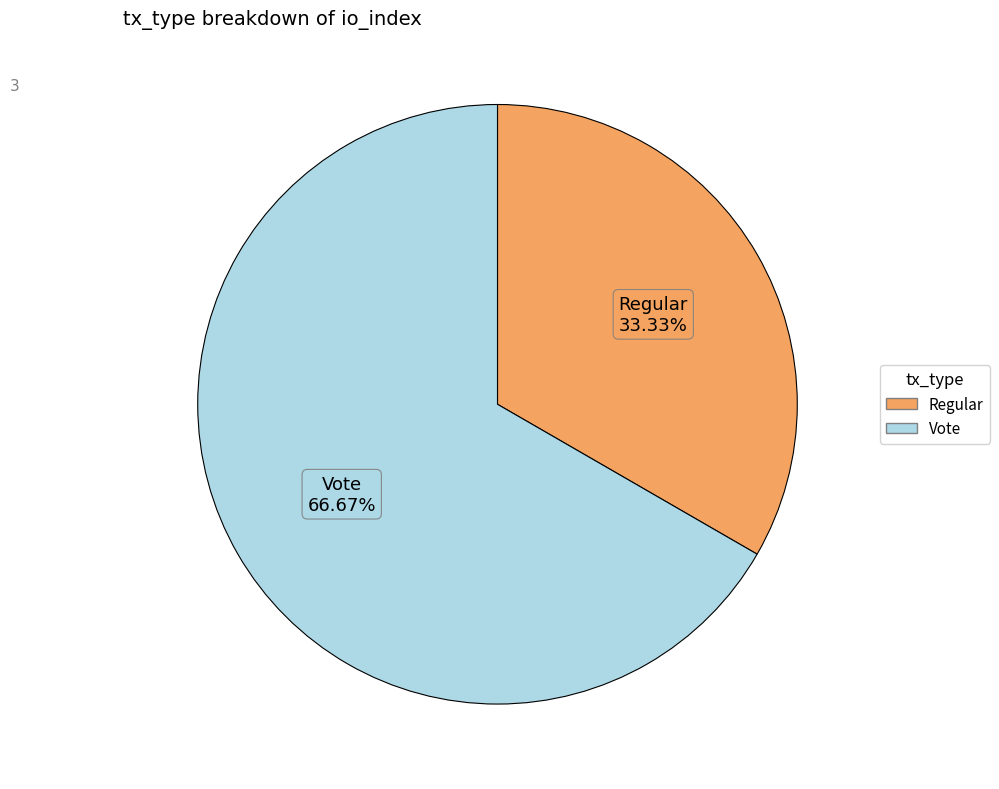

True or false: Regular accounts for 43% of the total.

False